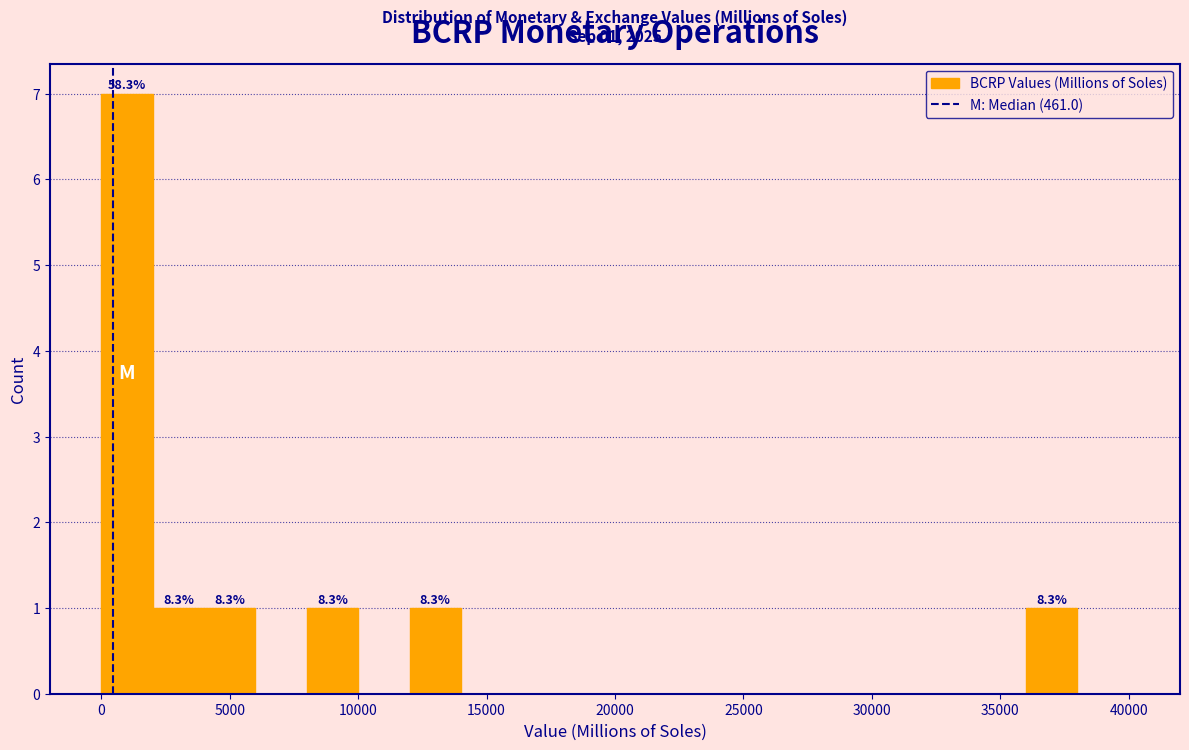

Which range on the x-axis has the tallest bar?

0 to 2000